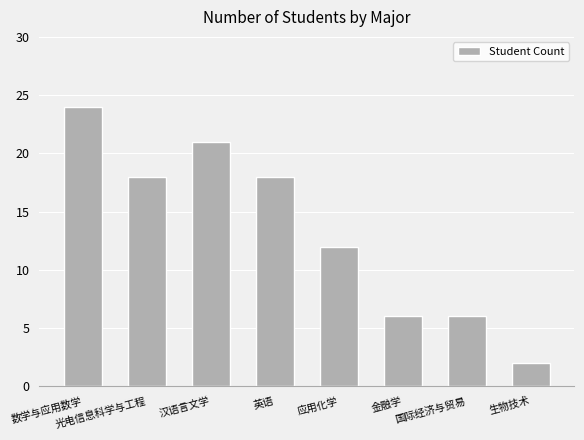

What is the change in value from 数学与应用数学 to 汉语言文学?

-3